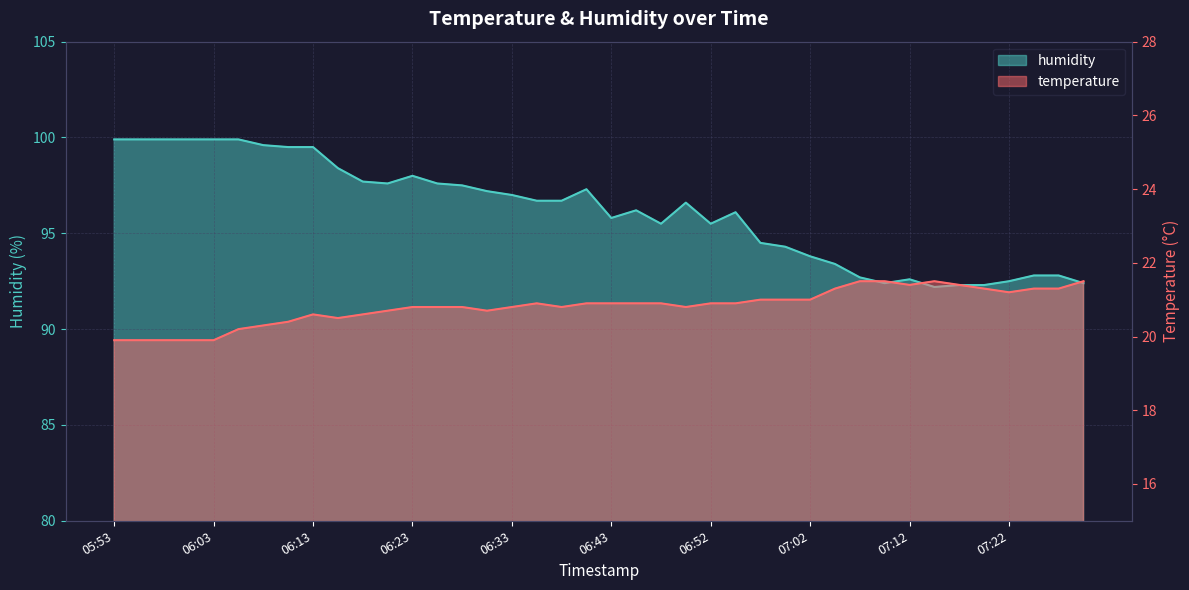

What are all the series names shown in the legend?

temperature, humidity